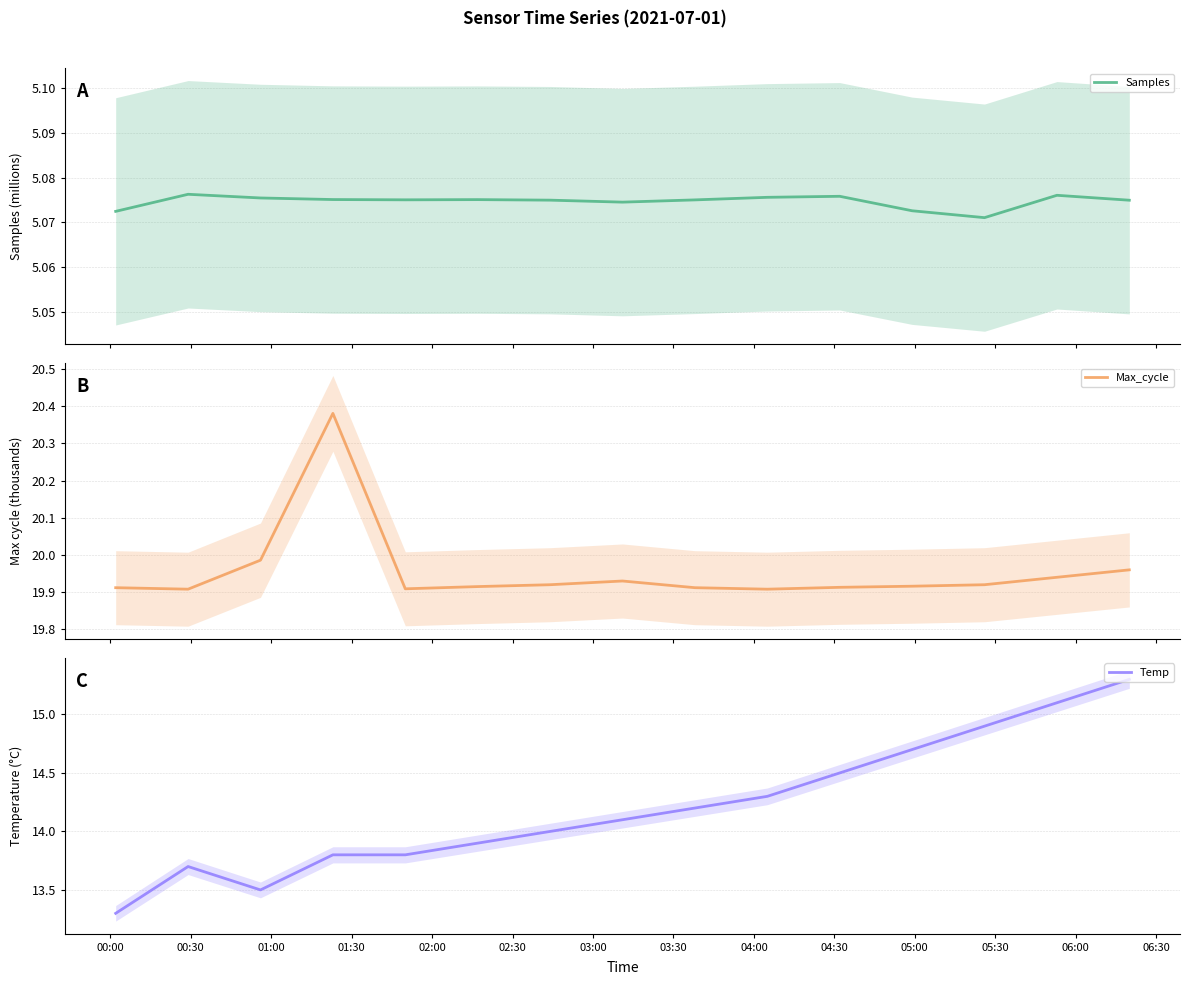

True or false: Samples and Temp intersect in this chart.

False